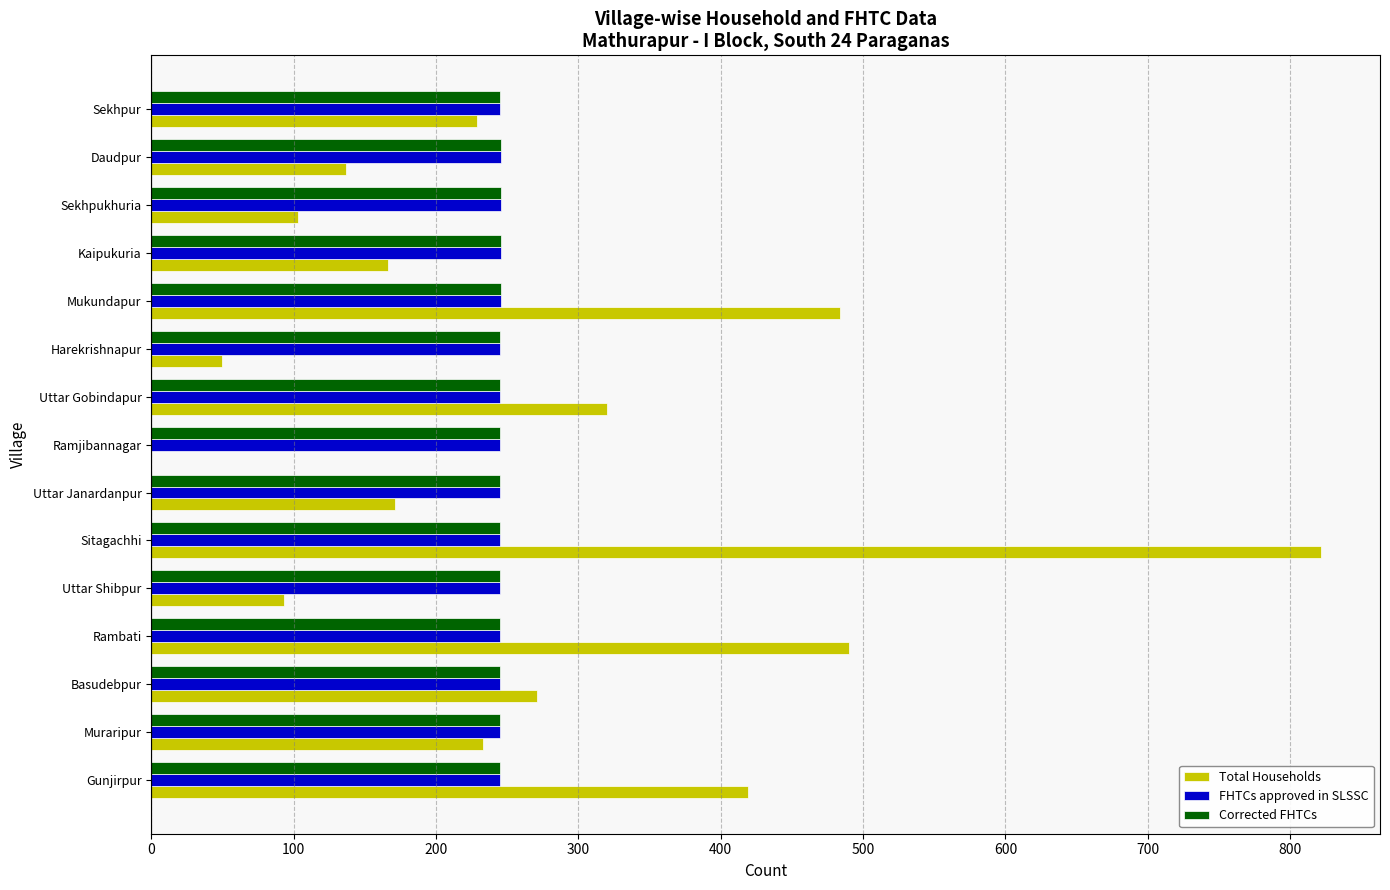

Which label corresponds to the largest value in the chart?

Sitagachhi